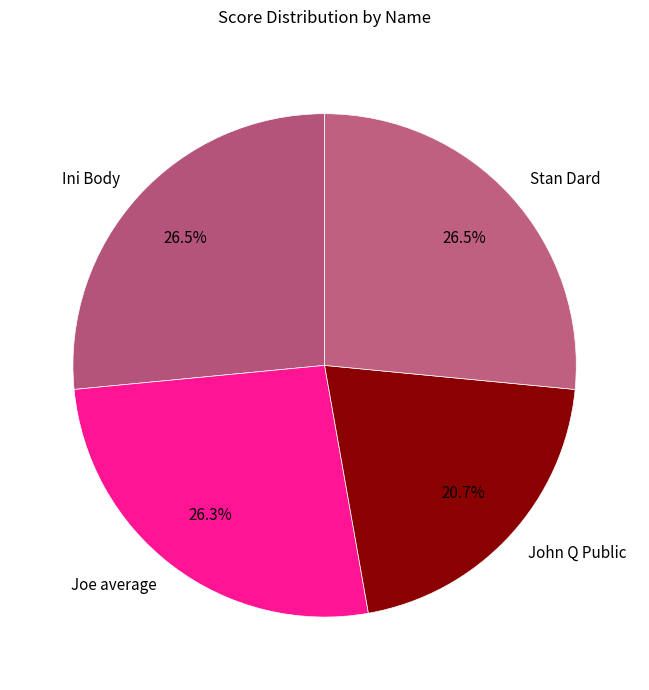

Combined, do Ini Body and John Q Public account for over 50%?

No